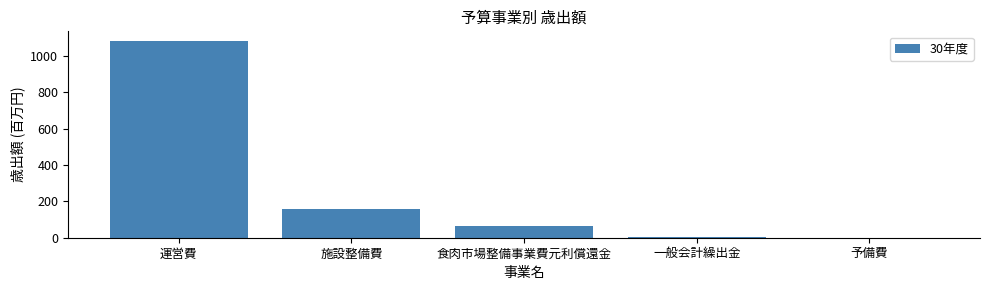

At which label is the value closest to 541?

施設整備費